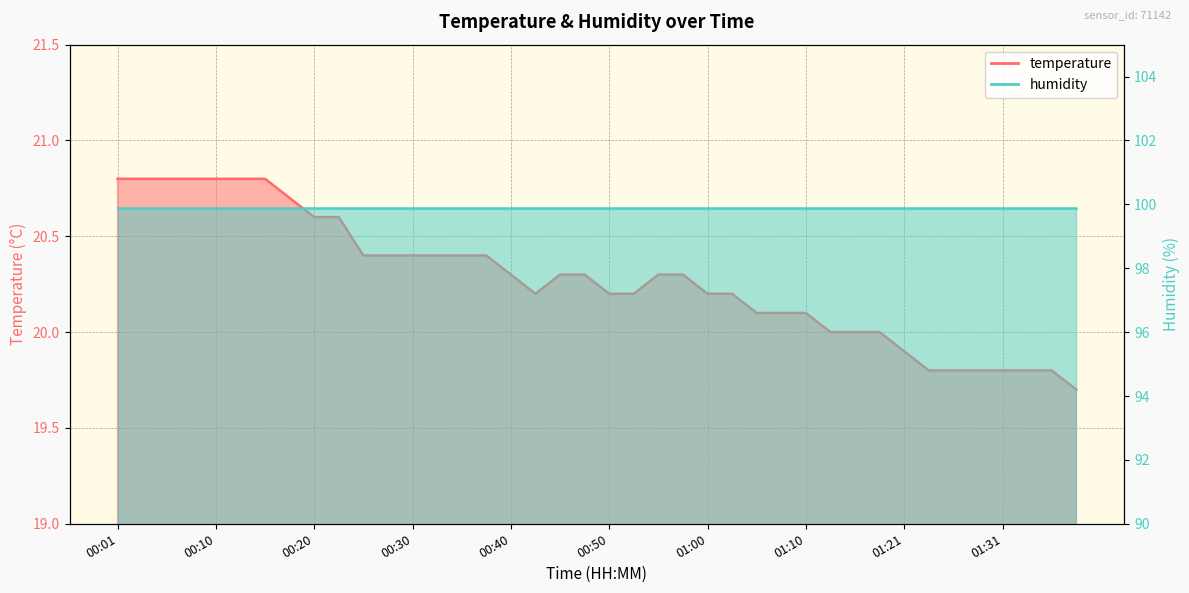

How many values exceed 20?

29